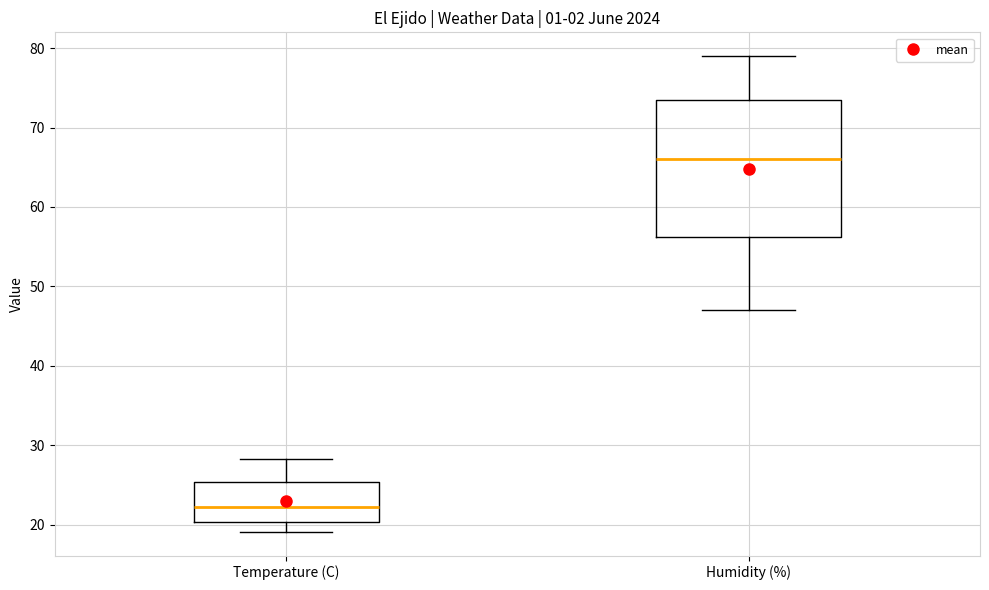

Where does the median line of the box for Humidity (%) sit on the y-axis? The values are not printed on the chart, so give them approximately, as read against the axis.

66